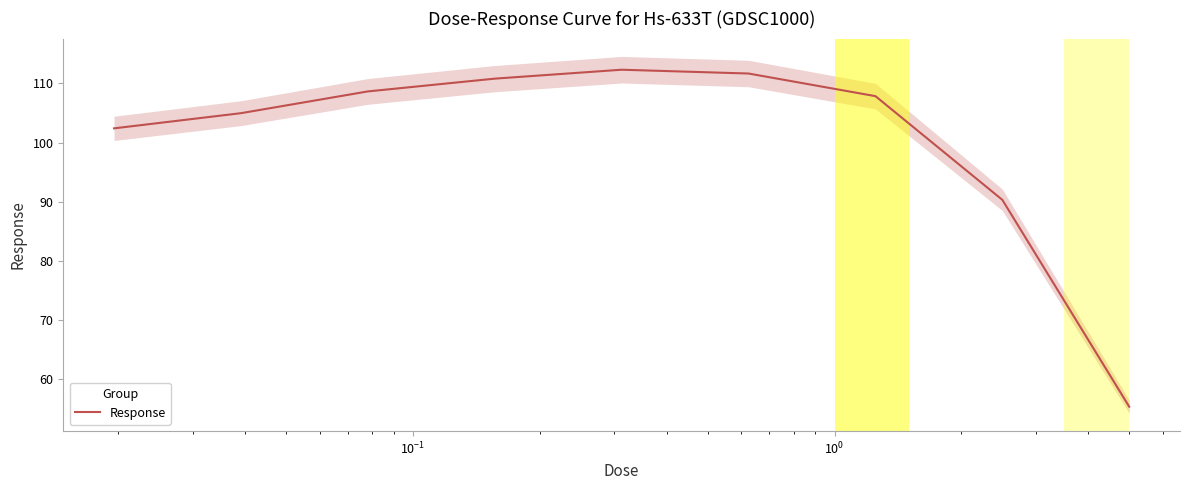

Does the chart have visible grid lines?

No